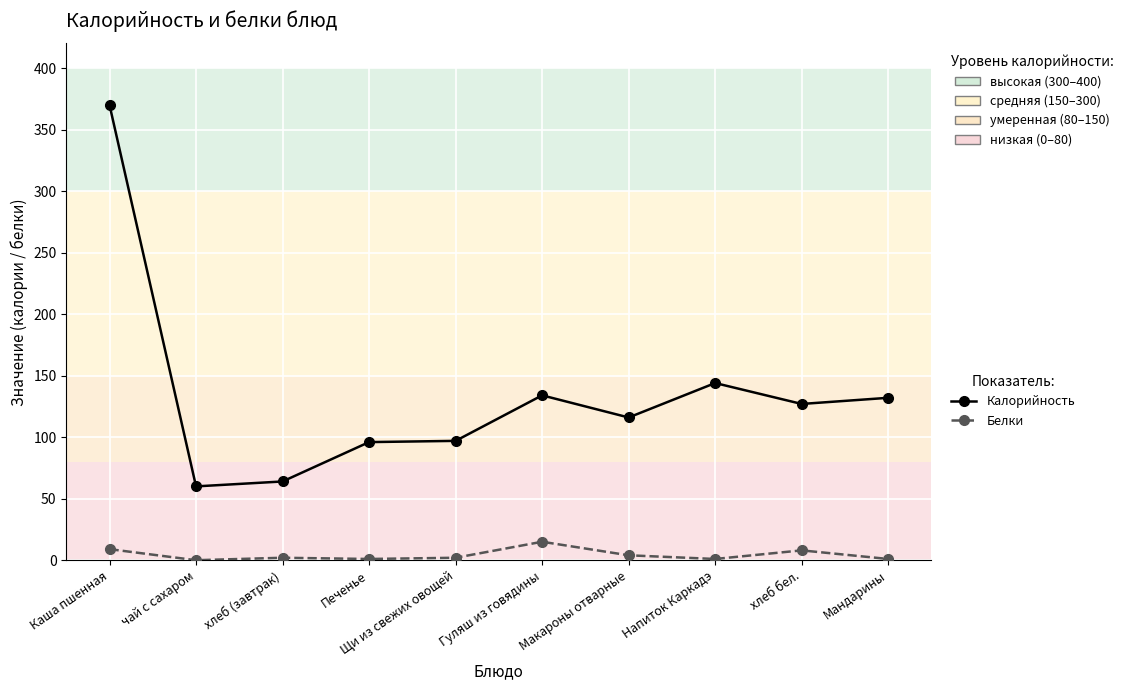

True or false: Белки has more than 0 interior local peaks.

True